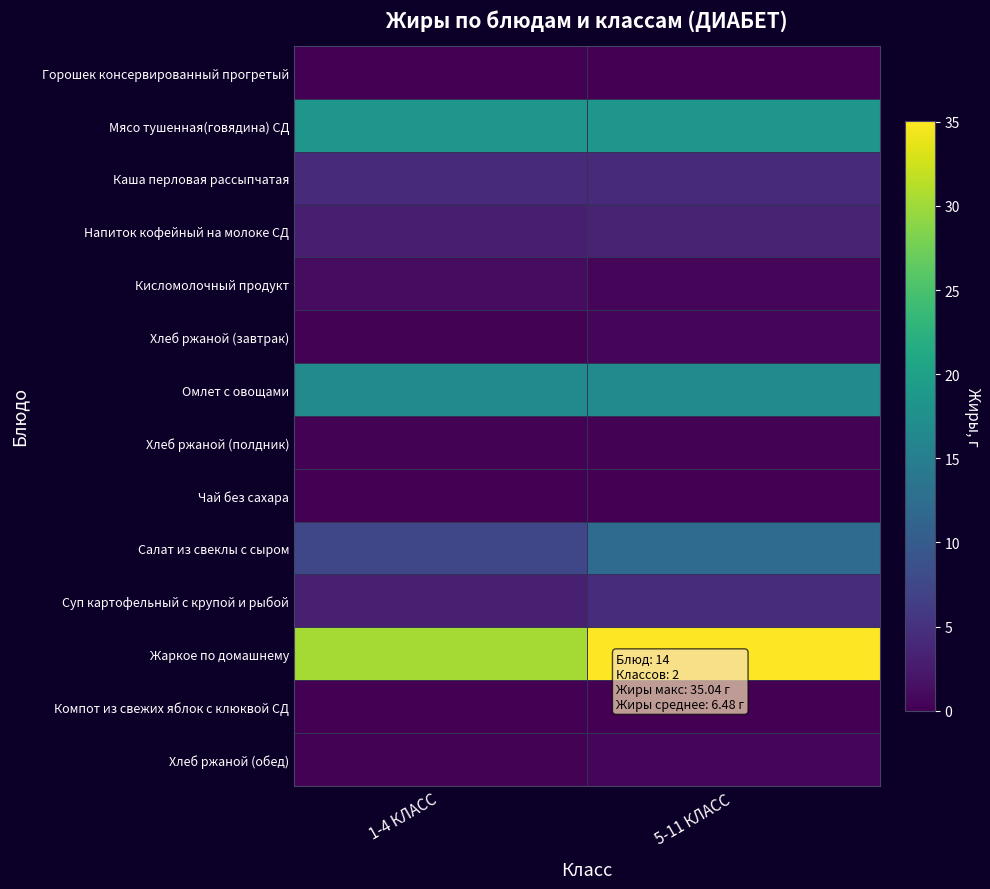

Which has a higher value, 1-4 КЛАСС or 5-11 КЛАСС?

5-11 КЛАСС